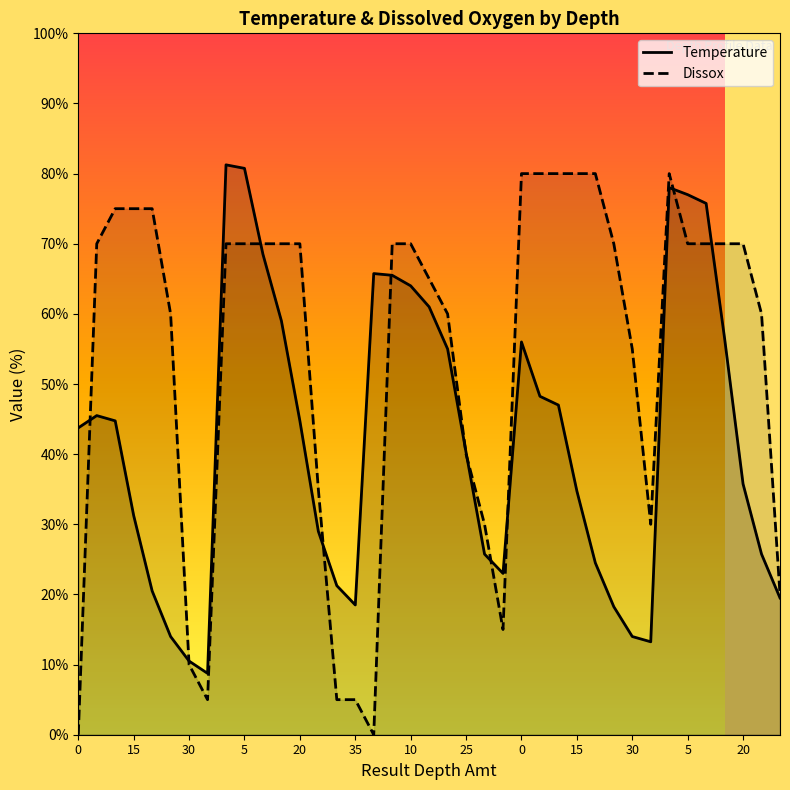

At how many categories does at least one series exceed 28?

33